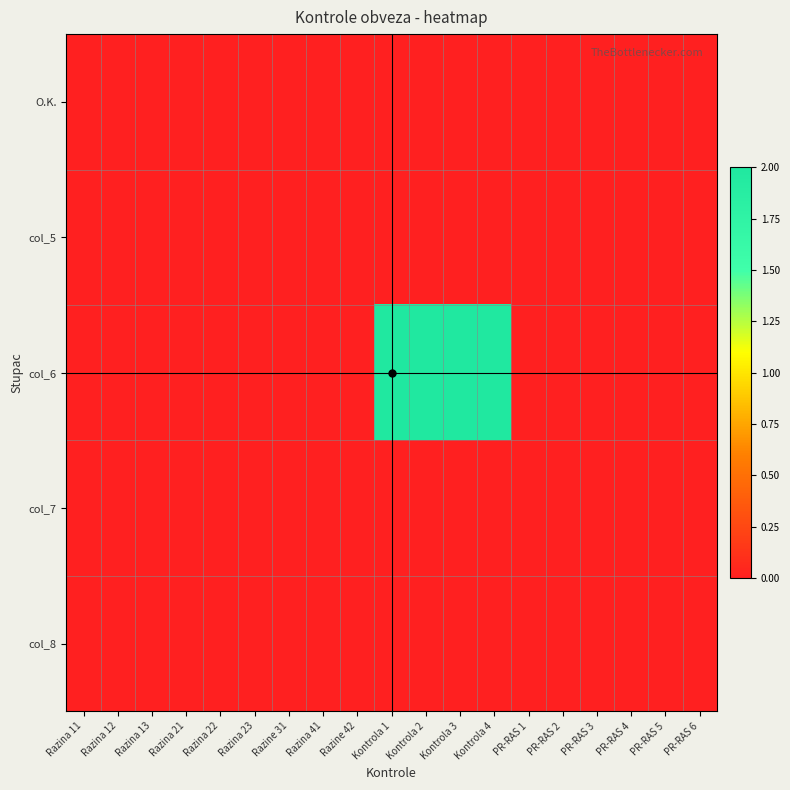

Which series has the largest range (max minus min)?

col_6